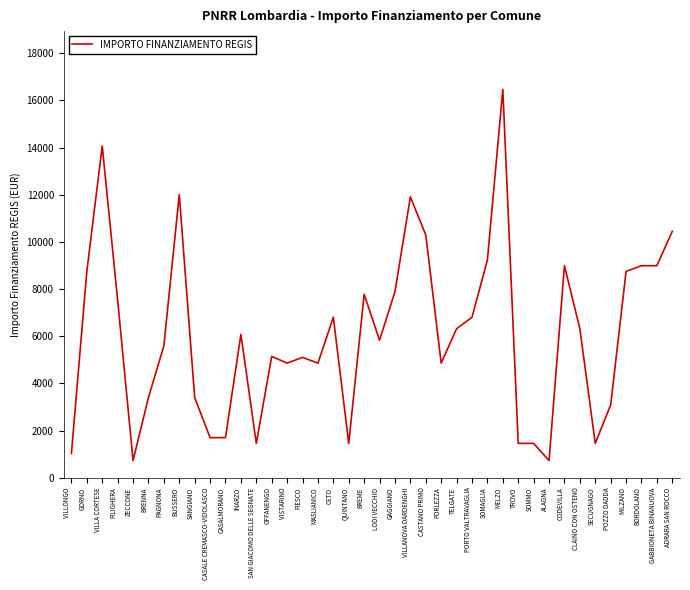

The value at CASTANO PRIMO is 15648. True or false?

False